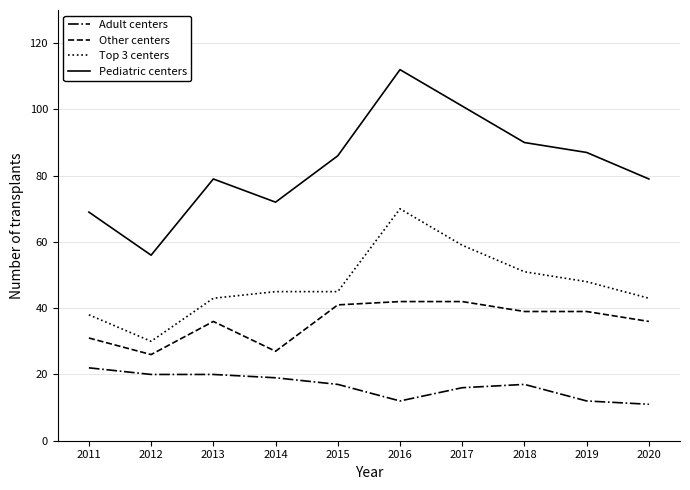

Between 2019 and 2020, which series saw the biggest shift?

Pediatric centers